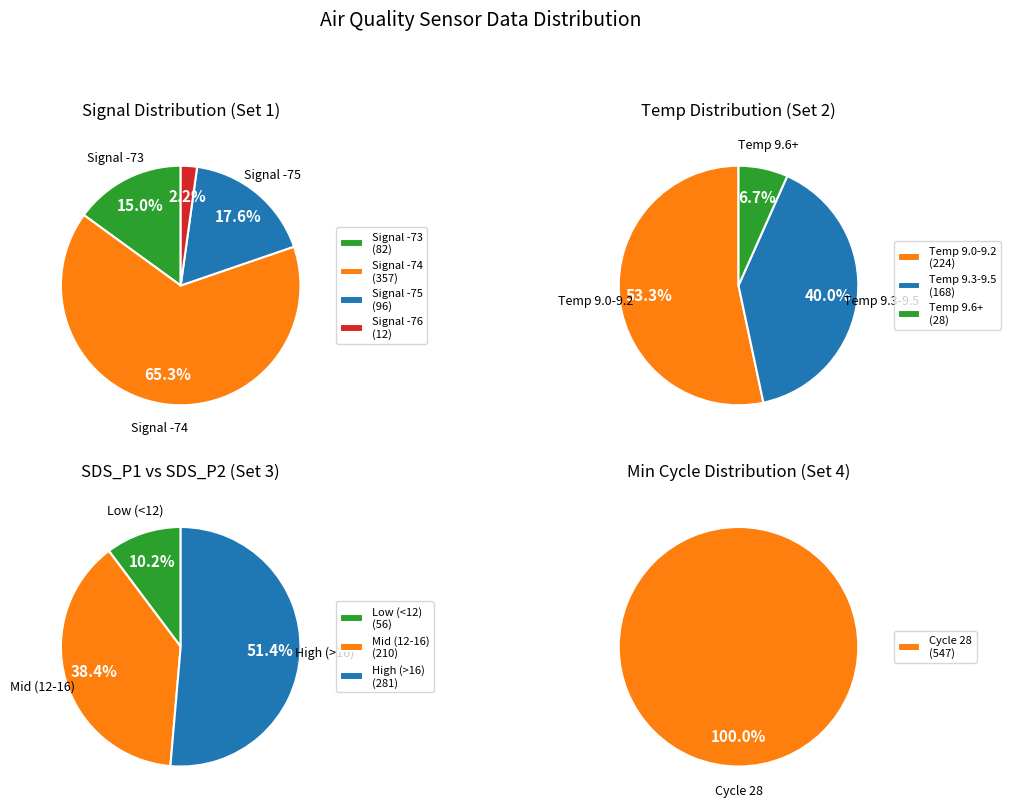

Count the number of slices in the pie.

4